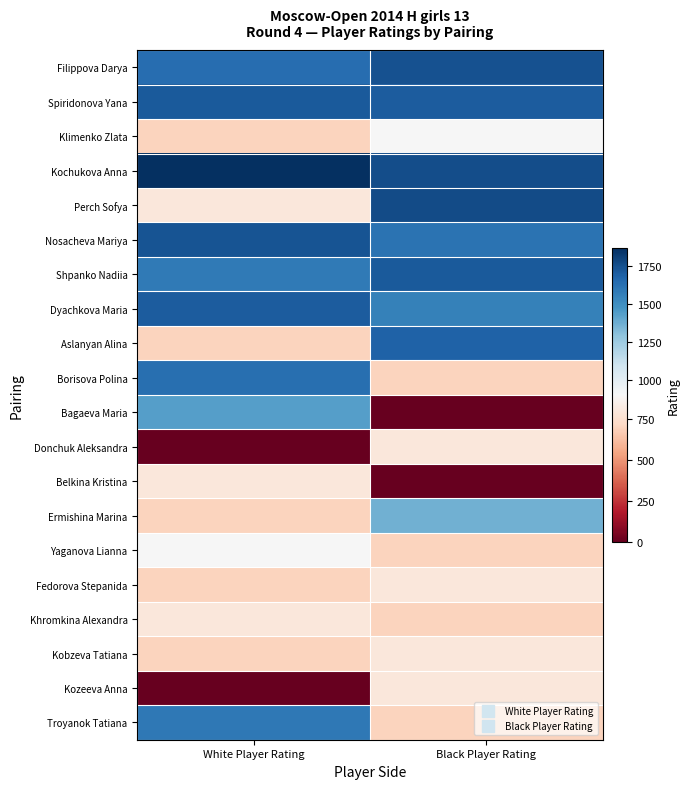

At White Player Rating, list the series in order from smallest to largest.

Donchuk Aleksandra, Kozeeva Anna, Klimenko Zlata, Aslanyan Alina, Ermishina Marina, Fedorova Stepanida, Kobzeva Tatiana, Perch Sofya, Belkina Kristina, Khromkina Alexandra, Yaganova Lianna, Bagaeva Maria, Shpanko Nadiia, Troyanok Tatiana, Borisova Polina, Filippova Darya, Dyachkova Maria, Spiridonova Yana, Nosacheva Mariya, Kochukova Anna